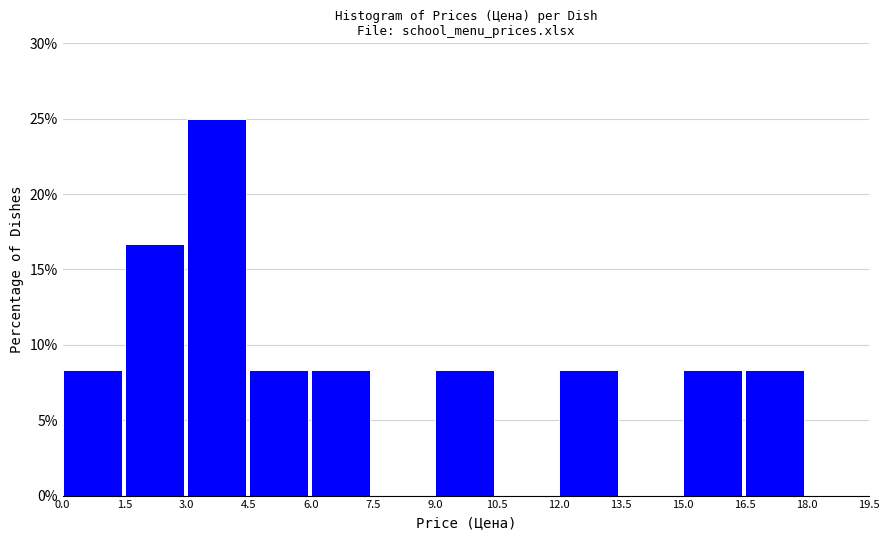

Reading left to right, transcribe this chart: for each bar, give the range it covers on the x-axis and its height. The values are not printed on the chart, so give them approximately, as read against the axis.

0.0 to 1.5: 8.5
1.5 to 3.0: 16.5
3.0 to 4.5: 25.0
4.5 to 6.0: 8.5
6.0 to 7.5: 8.5
7.5 to 9.0: 0
9.0 to 10.5: 8.5
10.5 to 12.0: 0
12.0 to 13.5: 8.5
13.5 to 15.0: 0
15.0 to 16.5: 8.5
16.5 to 18.0: 8.5
18.0 to 19.5: 0